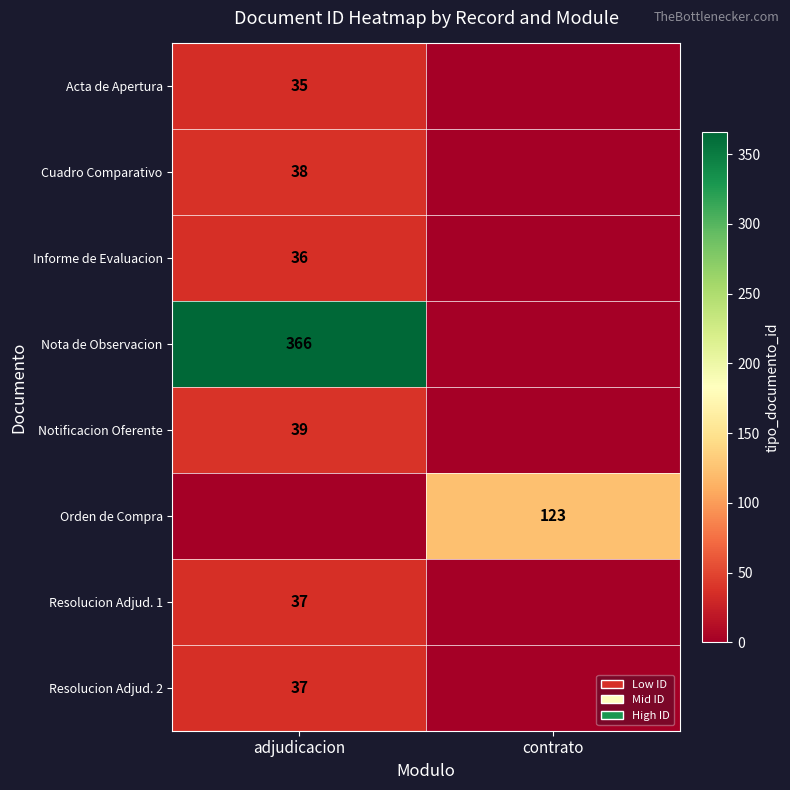

What is the difference between the highest and lowest values at adjudicacion?

366